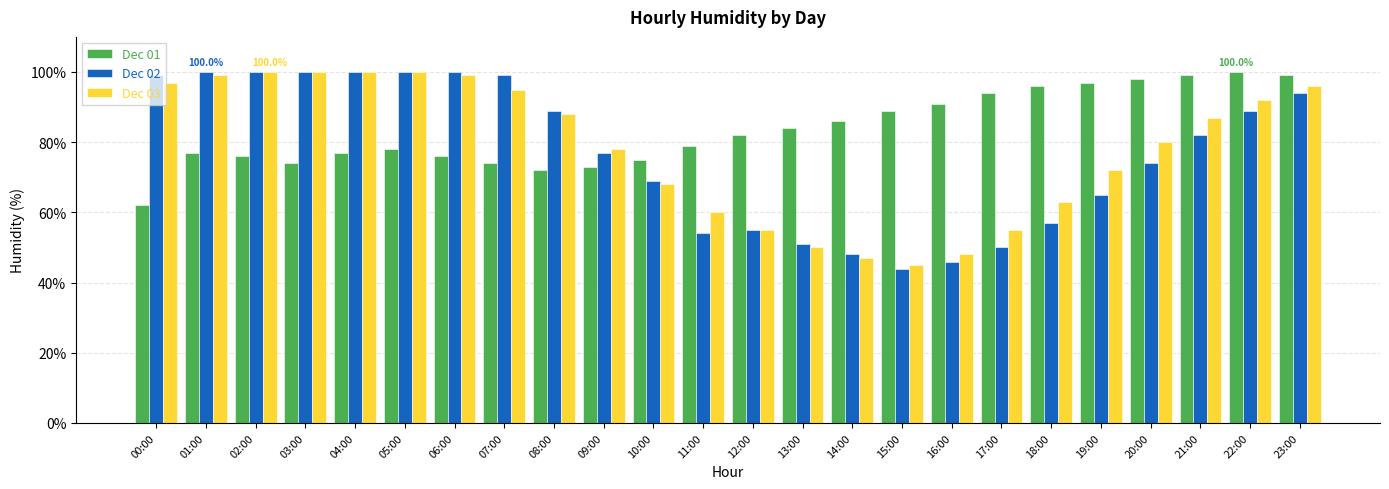

Reading left to right, list all the values displayed in this chart.

Dec 01: 62	77	76	74	77	78	76	74	72	73	75	79	82	84	86	89	91	94	96	97	98	99	100	99
Dec 02: 99	100	100	100	100	100	100	99	89	77	69	54	55	51	48	44	46	50	57	65	74	82	89	94
Dec 03: 97	99	100	100	100	100	99	95	88	78	68	60	55	50	47	45	48	55	63	72	80	87	92	96